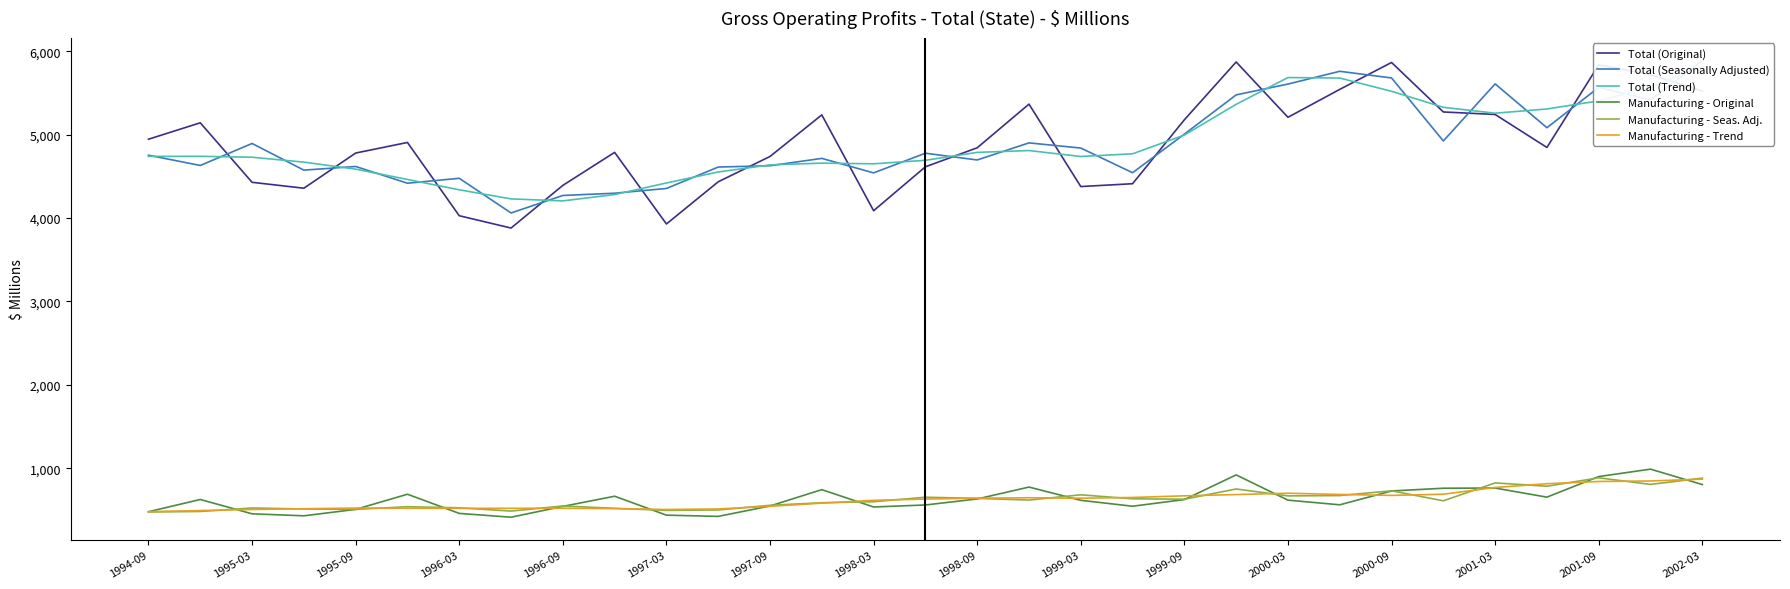

How many data points in Manufacturing - Trend are above 629?

15